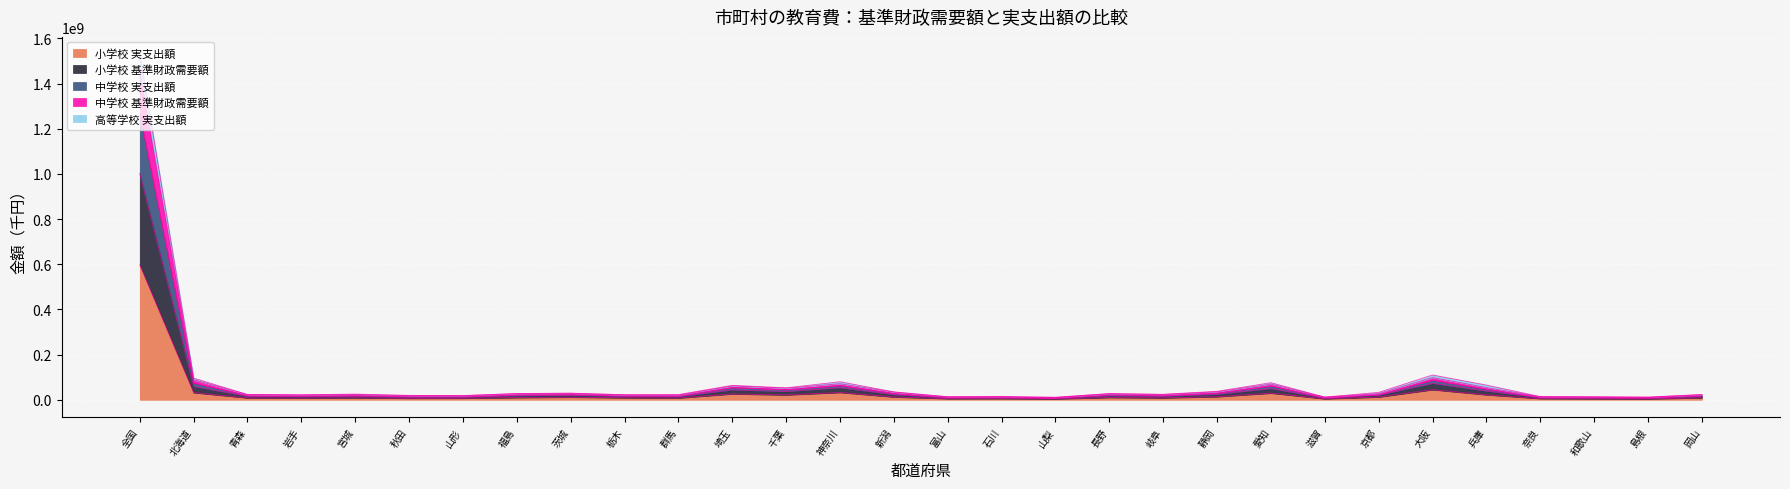

How many interior local valleys does the 高等学校 実支出額 series have?

9